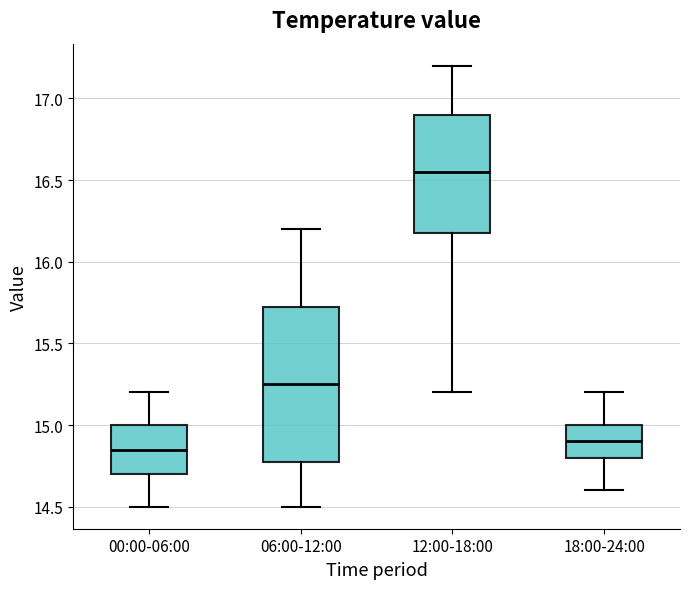

Where does the upper whisker of the box for 06:00-12:00 end on the y-axis? The values are not printed on the chart, so give them approximately, as read against the axis.

16.20